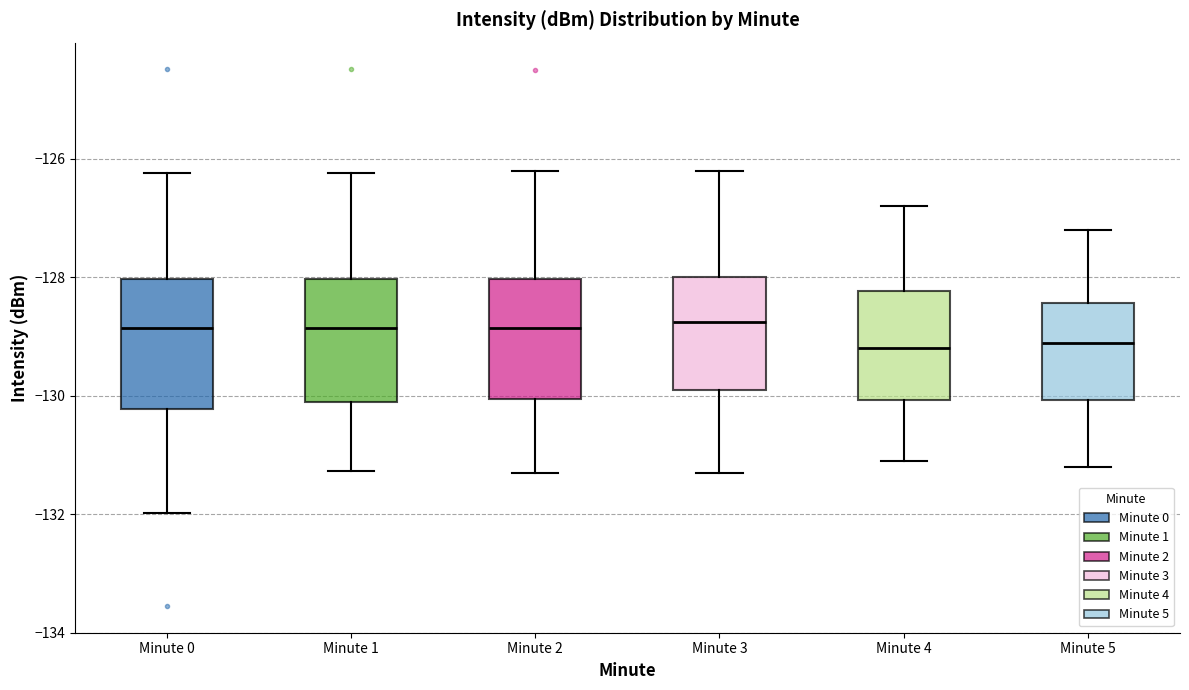

Reading left to right, read every box against the y-axis: the position of its median line, the range the box covers, and the ends of its whiskers. The values are not printed on the chart, so give them approximately, as read against the axis.

Minute 0: median -128.8, box -130.2 to -128.0, whiskers -132.0 to -126.2
Minute 1: median -128.8, box -130.2 to -128.0, whiskers -131.2 to -126.2
Minute 2: median -128.8, box -130.0 to -128.0, whiskers -131.2 to -126.2
Minute 3: median -128.8, box -129.8 to -128.0, whiskers -131.2 to -126.2
Minute 4: median -129.2, box -130.0 to -128.2, whiskers -131.0 to -126.8
Minute 5: median -129.0, box -130.0 to -128.4, whiskers -131.2 to -127.2